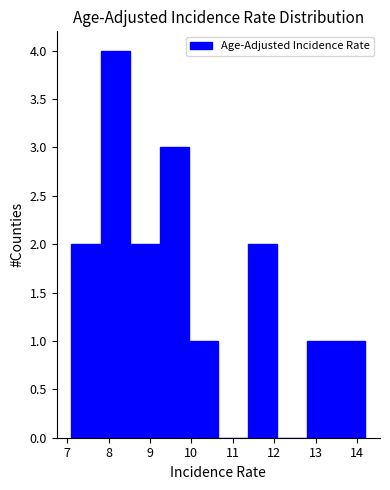

Which range on the x-axis has the tallest bar?

7.81 to 8.52